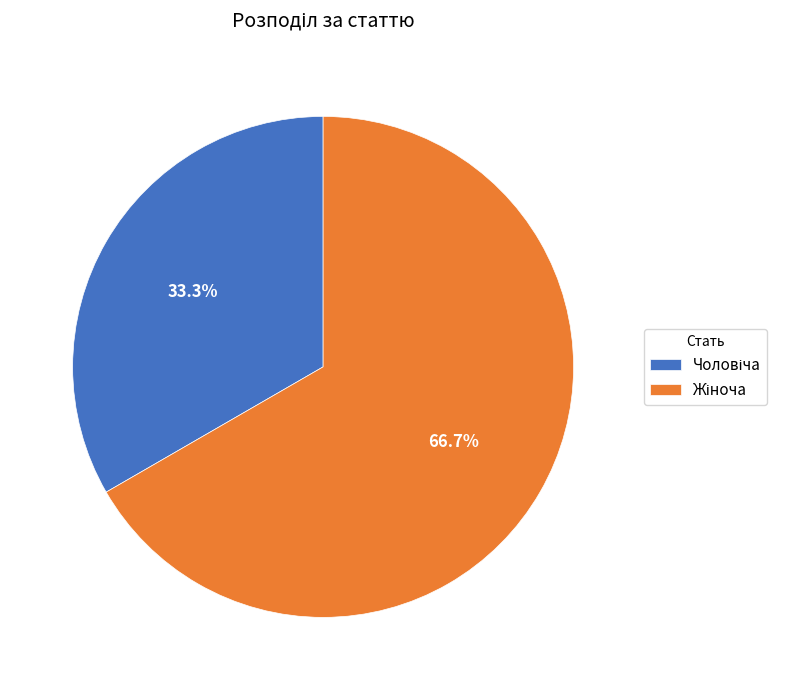

Is there any slice that represents more than half of the pie?

Yes